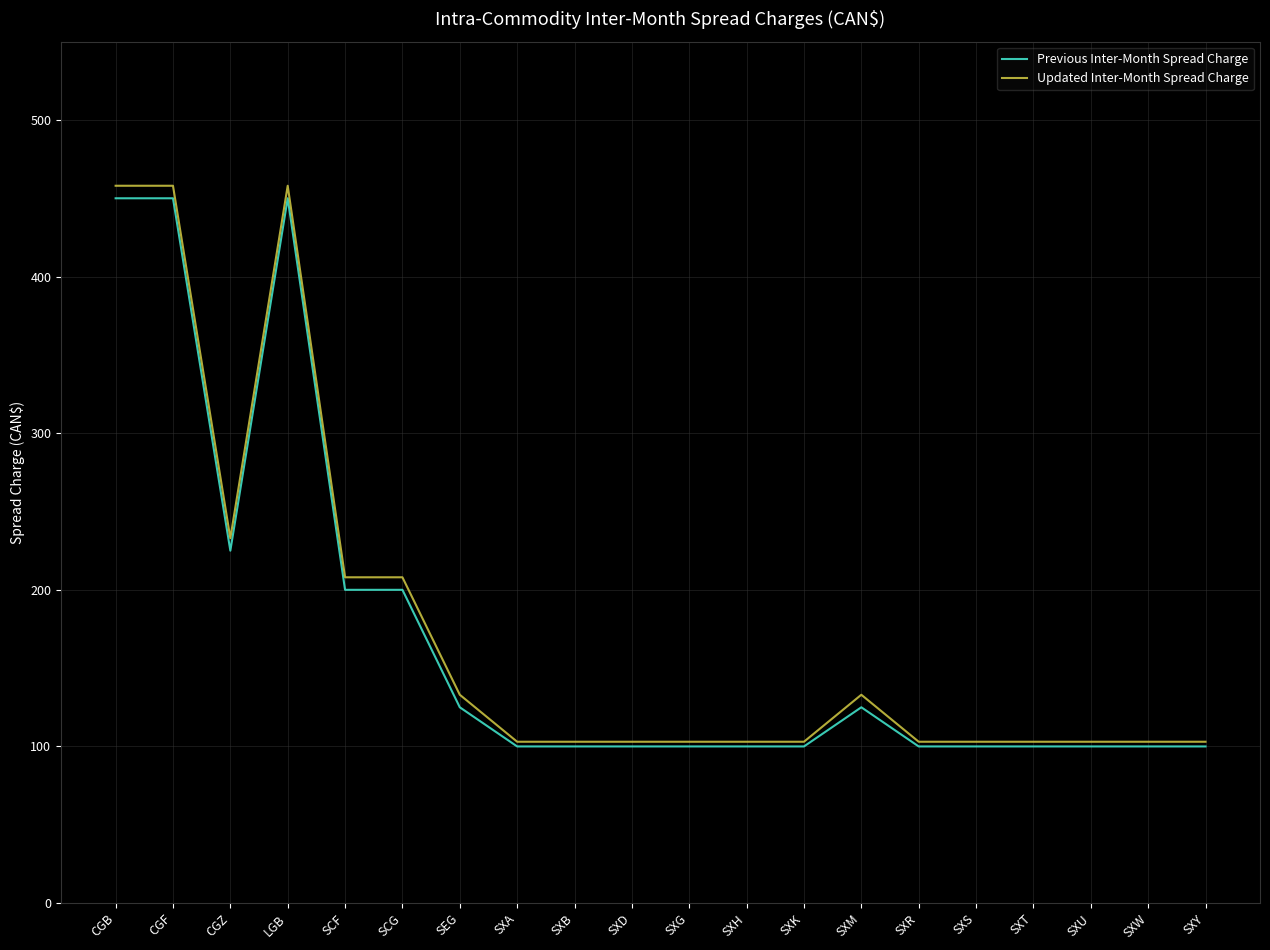

At which label is Previous Inter-Month Spread Charge closest to 275?

CGZ